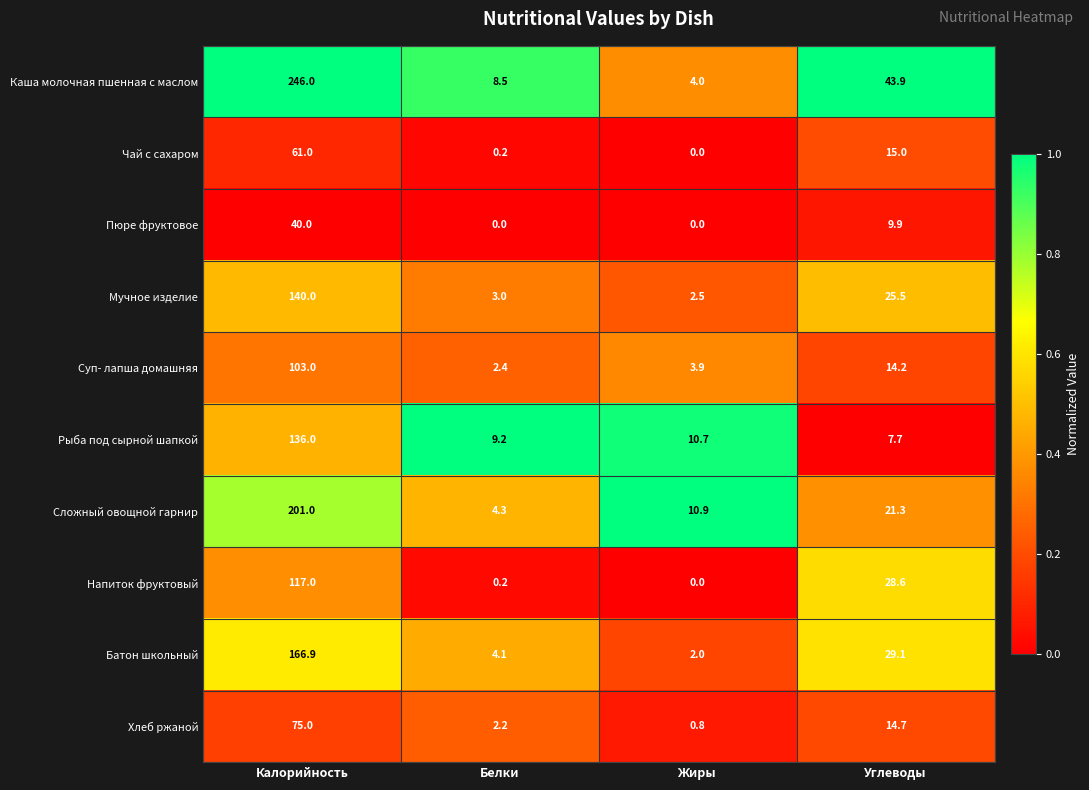

True or false: Сложный овощной гарнир has a value of 4.3 at Белки.

True